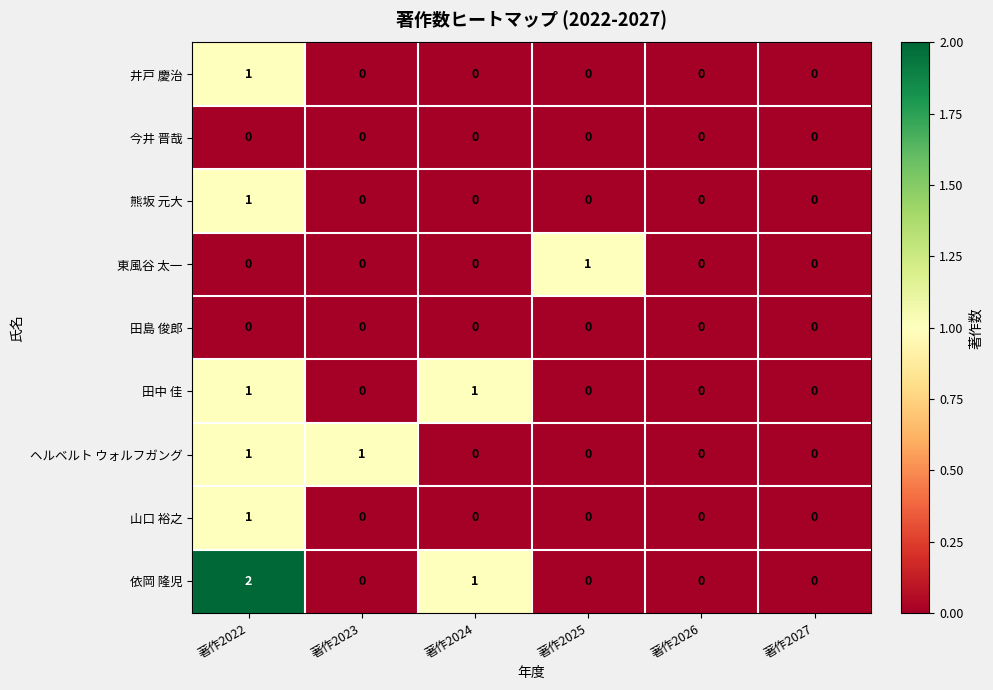

Which series has the largest total across all categories?

依岡 隆児